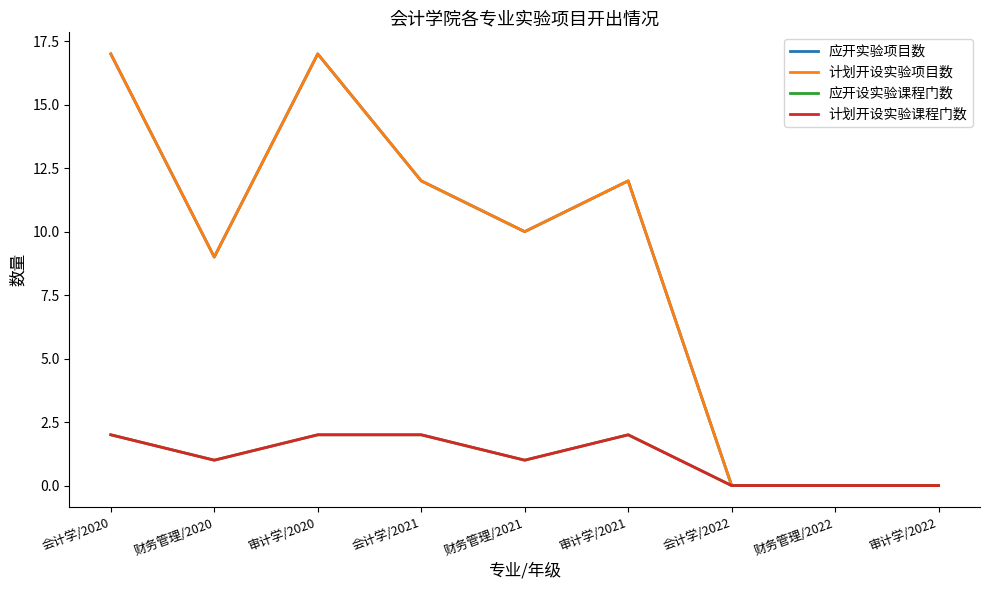

Does the chart display data point markers on the line(s)?

No